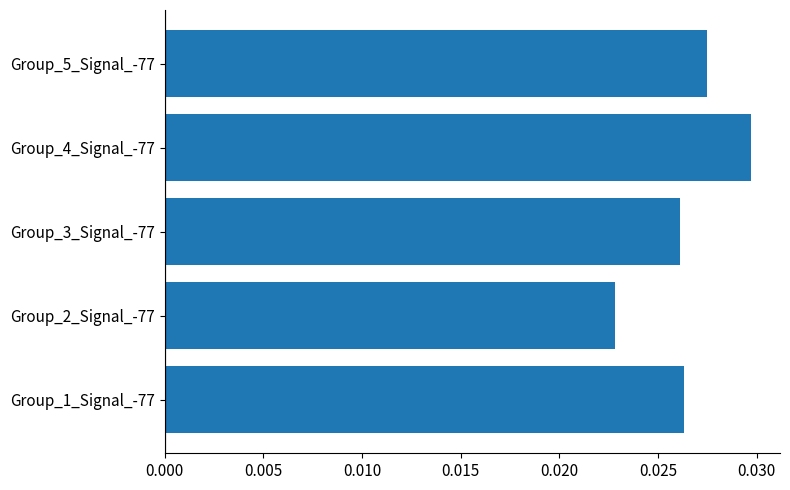

Where is the data nearest to the value 0?

Group_2_Signal_-77